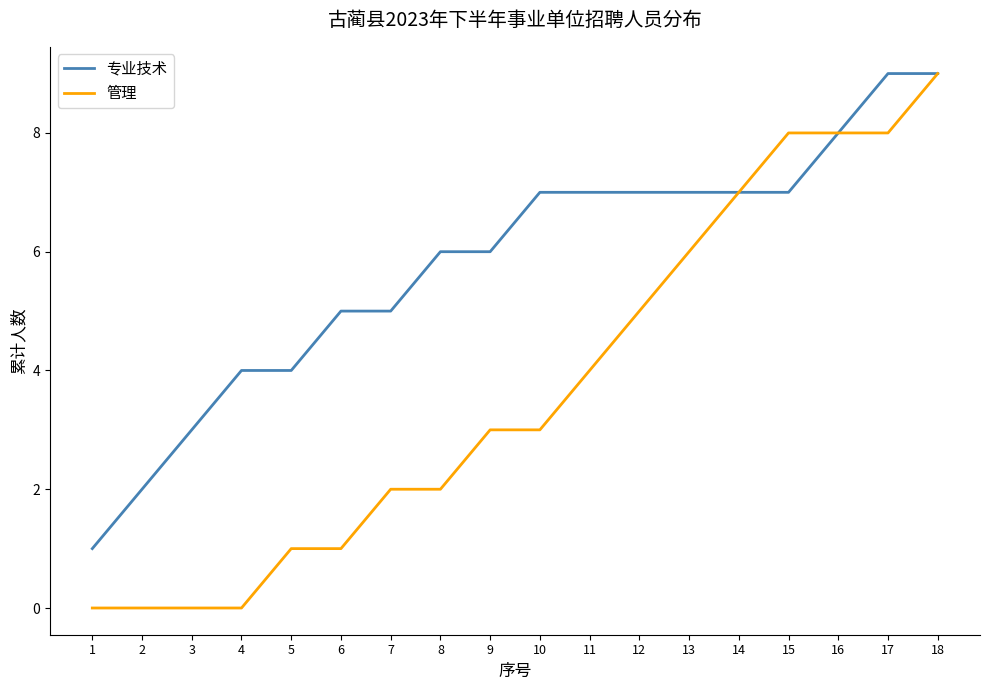

What is the total value across all series at 13?

13